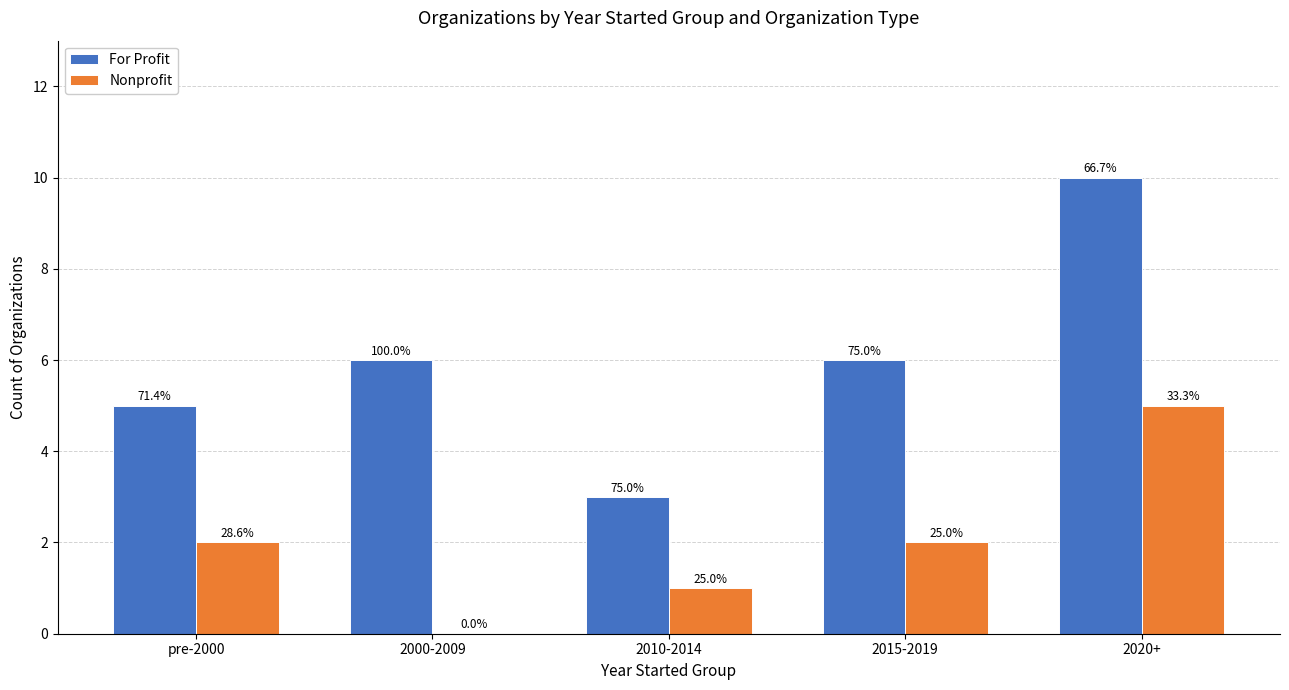

What are all the series names shown in the legend?

For Profit, Nonprofit